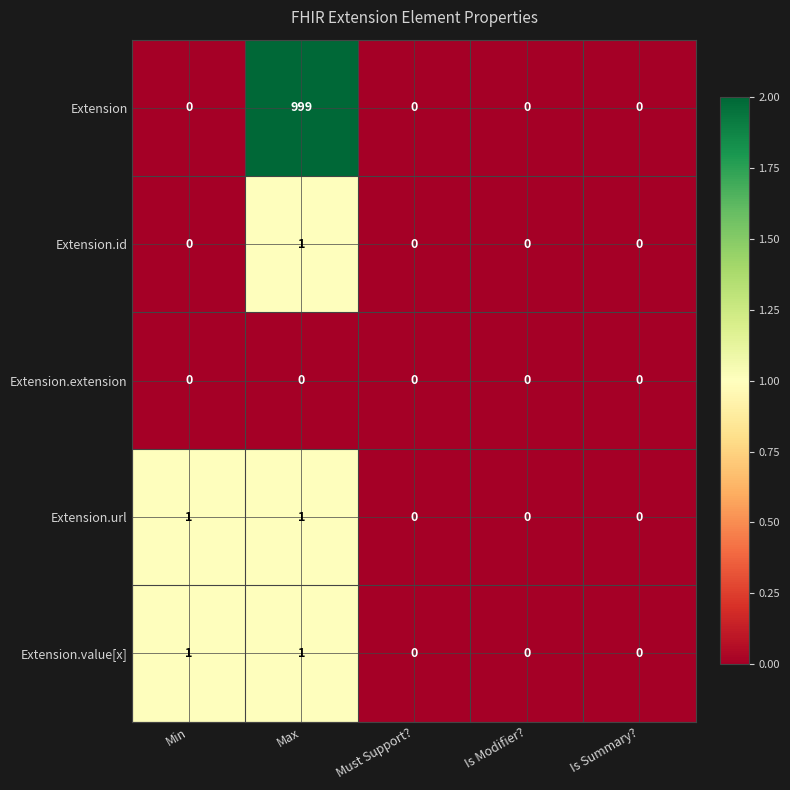

True or false: Extension.value[x] has a value of 0 at Is Modifier?.

True